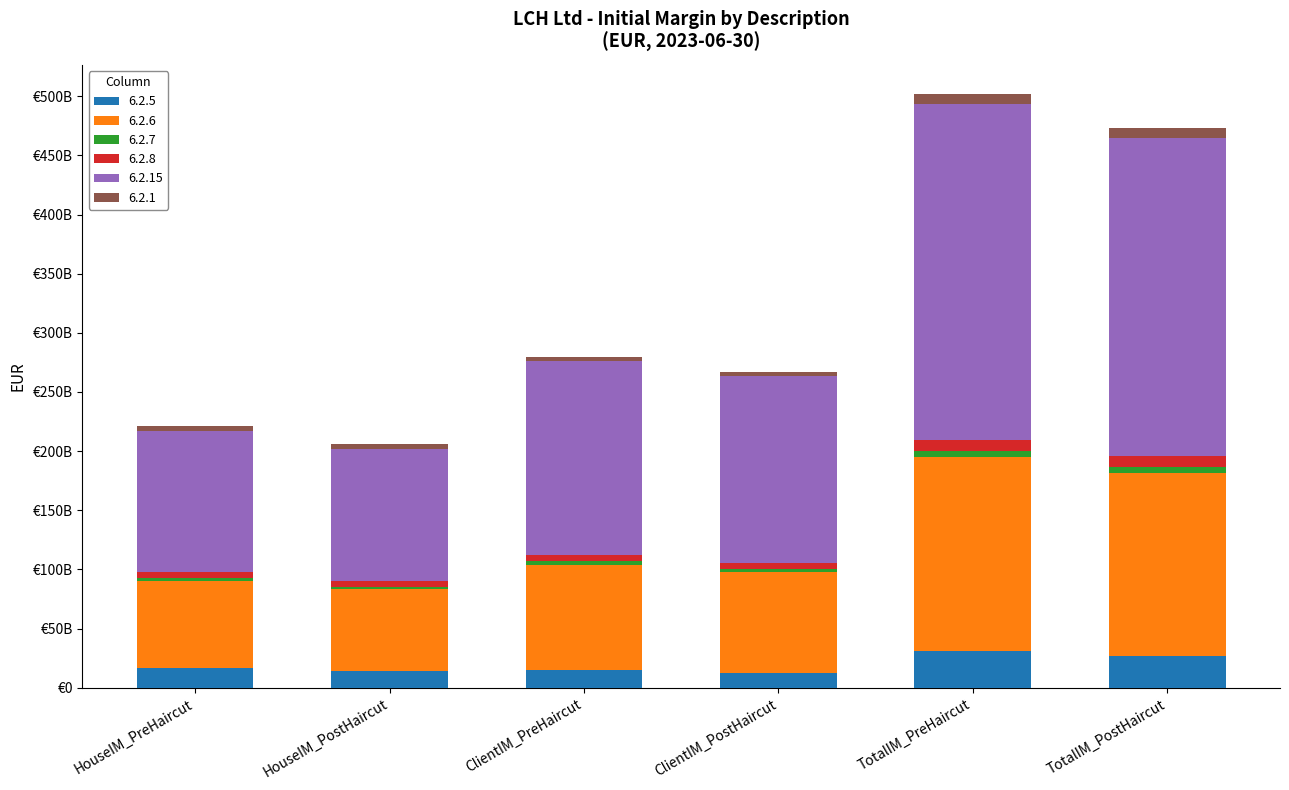

Is it true that 6.2.6 equals 89062480000 at ClientIM_PreHaircut?

True